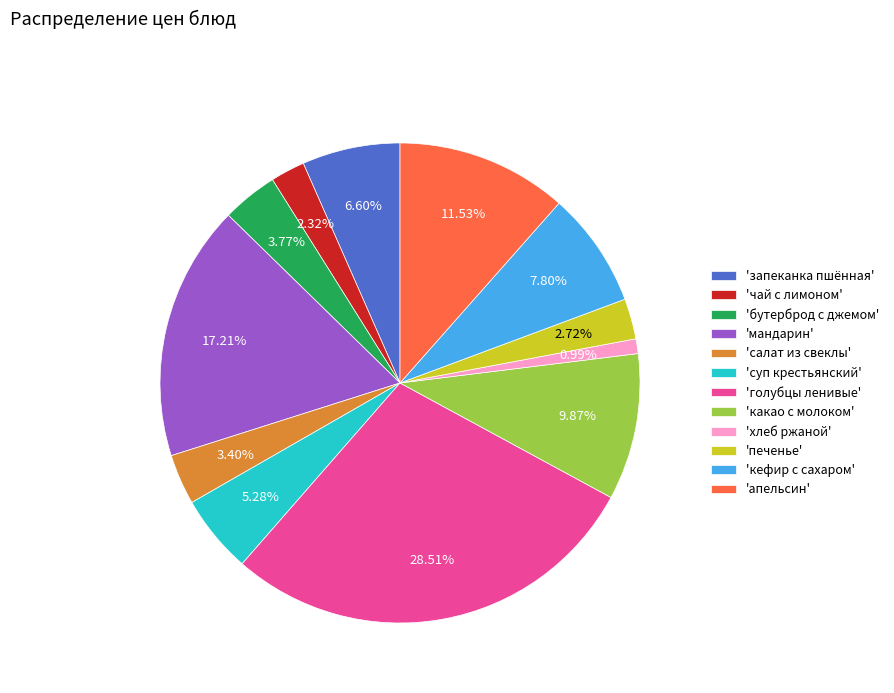

Does 'мандарин' represent more than half of the total?

No